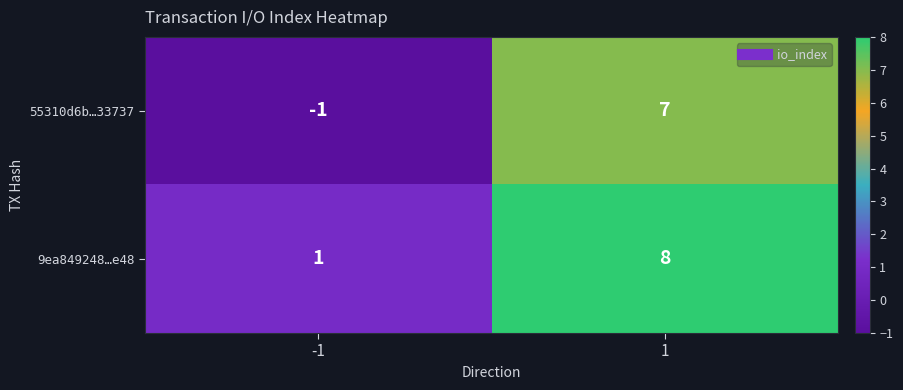

Rank the categories by 9ea849248…e48 value from lowest to highest.

-1, 1